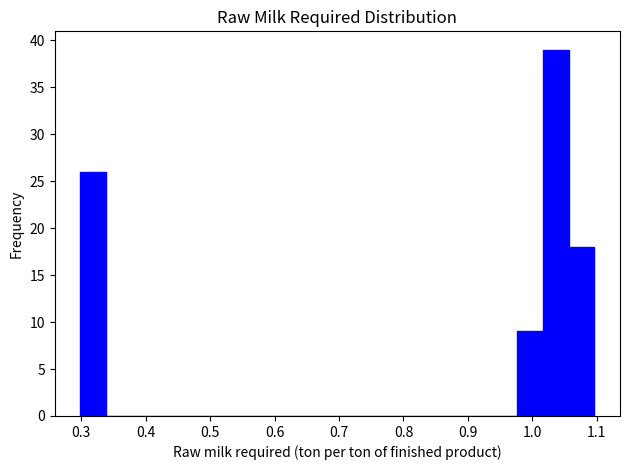

Around what value on the x-axis is the tallest bar? Give the approximate position of its centre, as read against the axis.

1.04